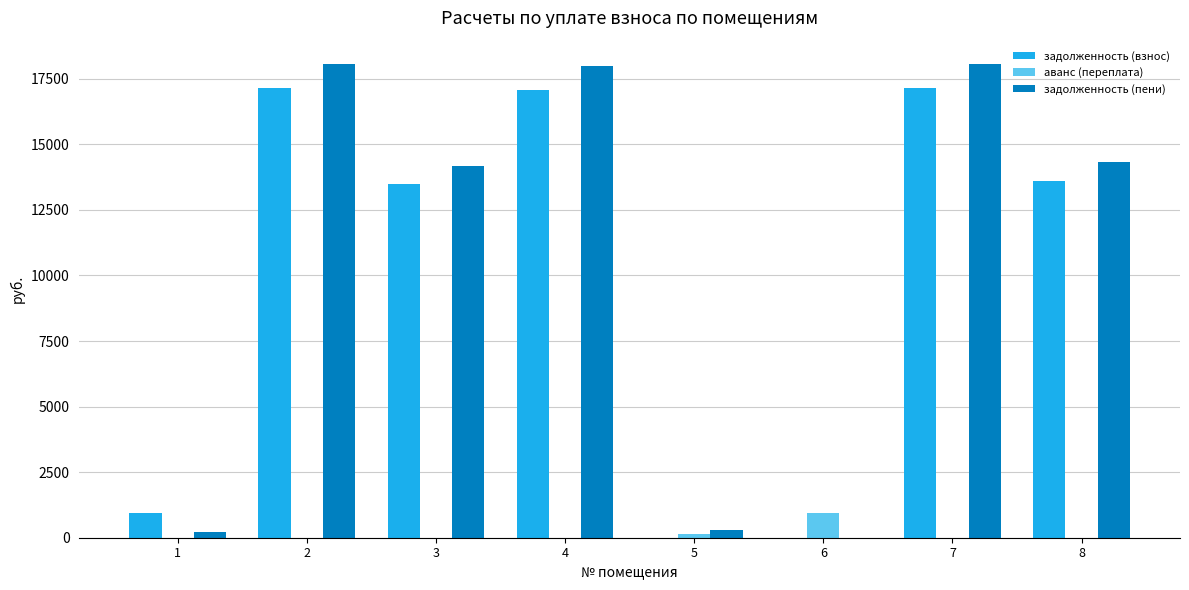

Which series has the largest range (max minus min)?

задолженность (пени)